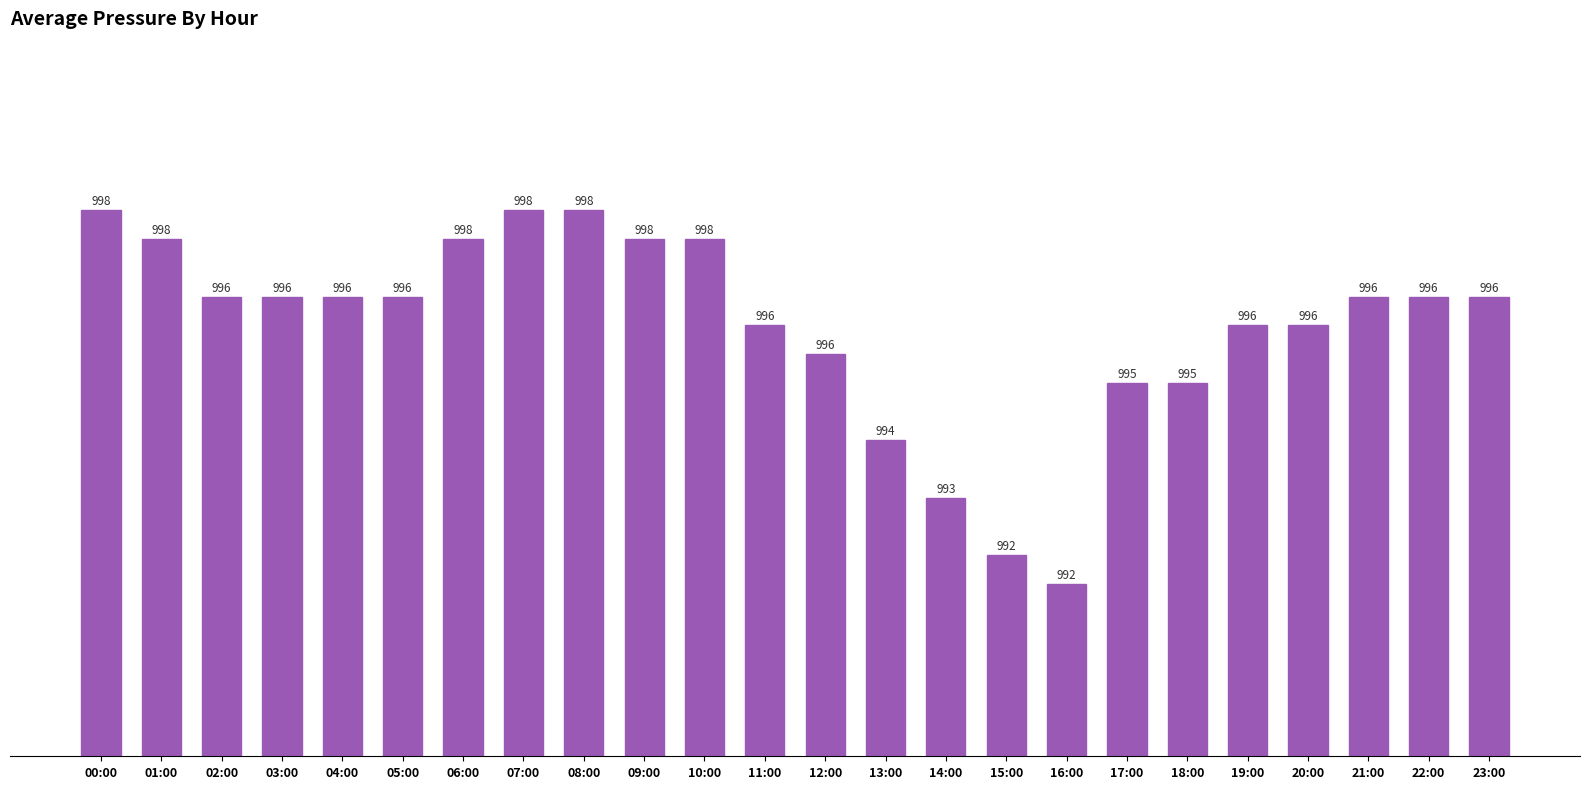

What position from the right is 14:00?

10